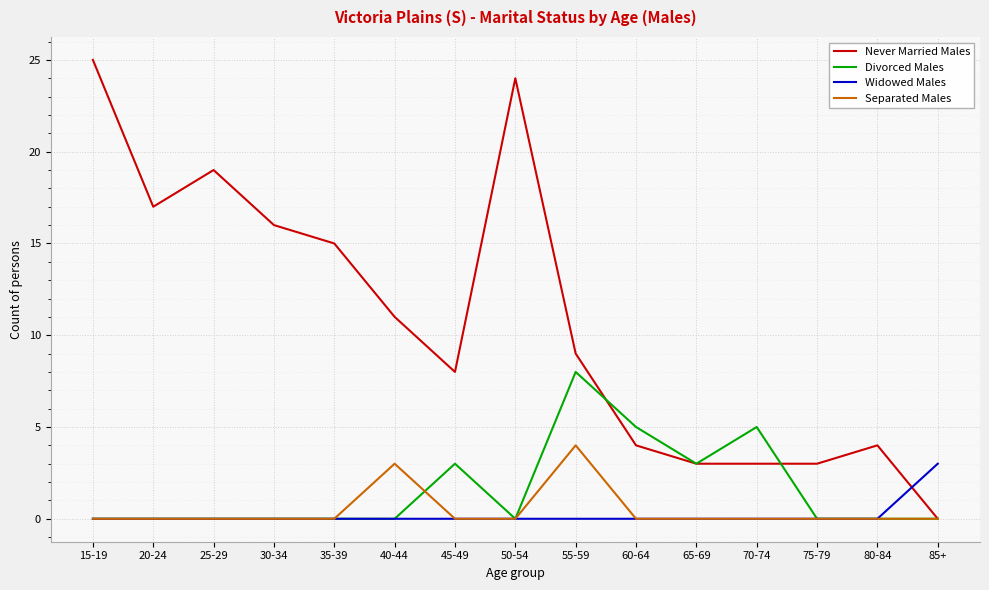

Which series has the widest spread of values?

Never Married Males